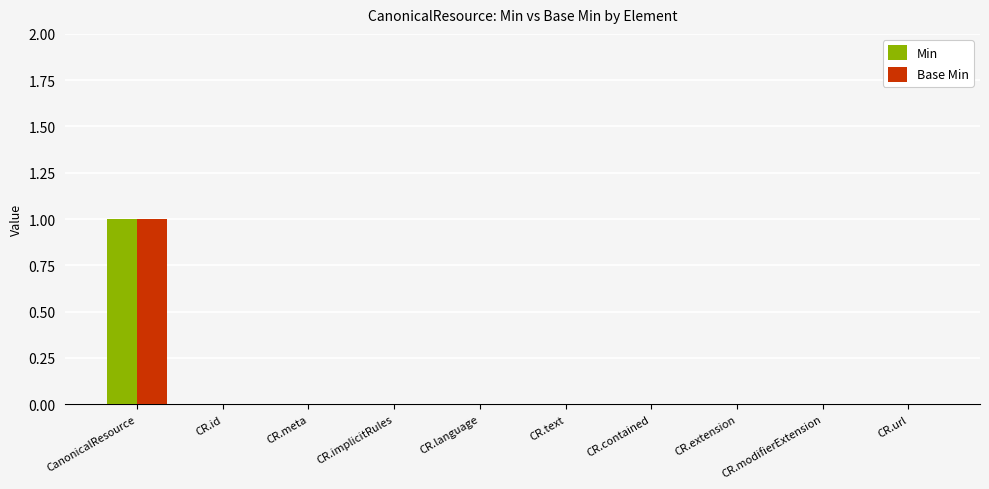

True or false: Min has a value of 1 at CanonicalResource.

True